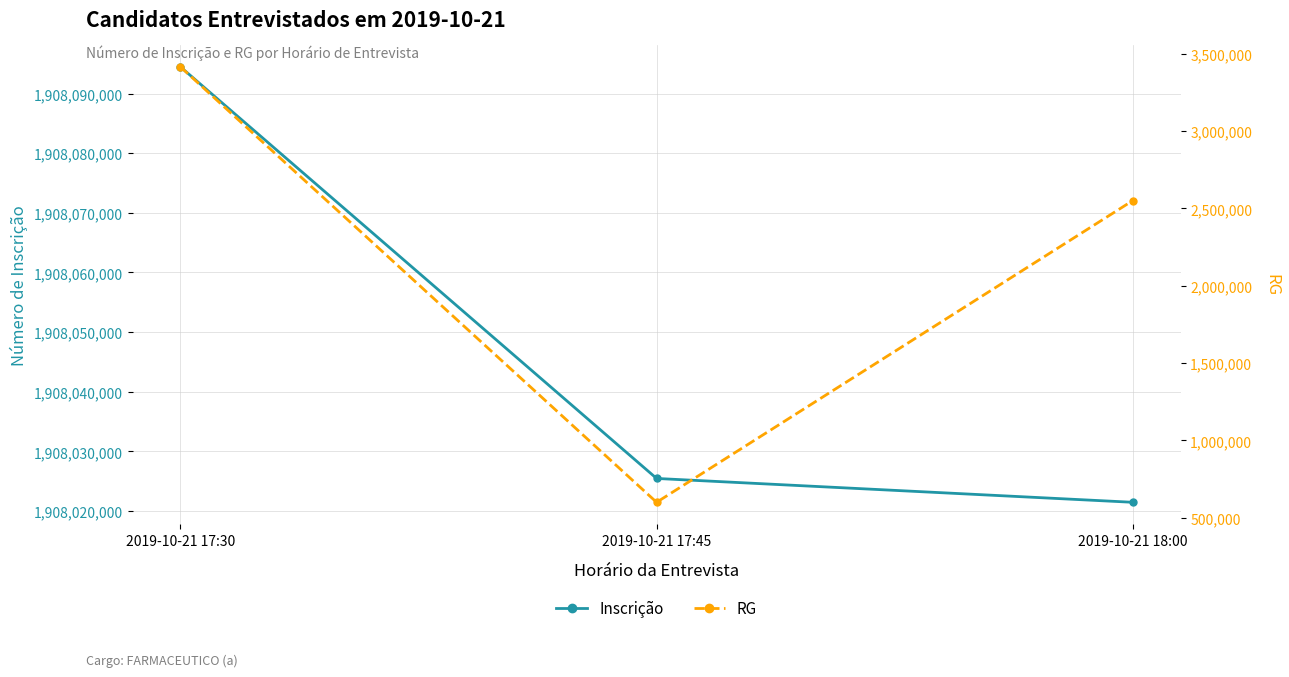

What is the total value across all series at 2019-10-21 17:30?

1911510237